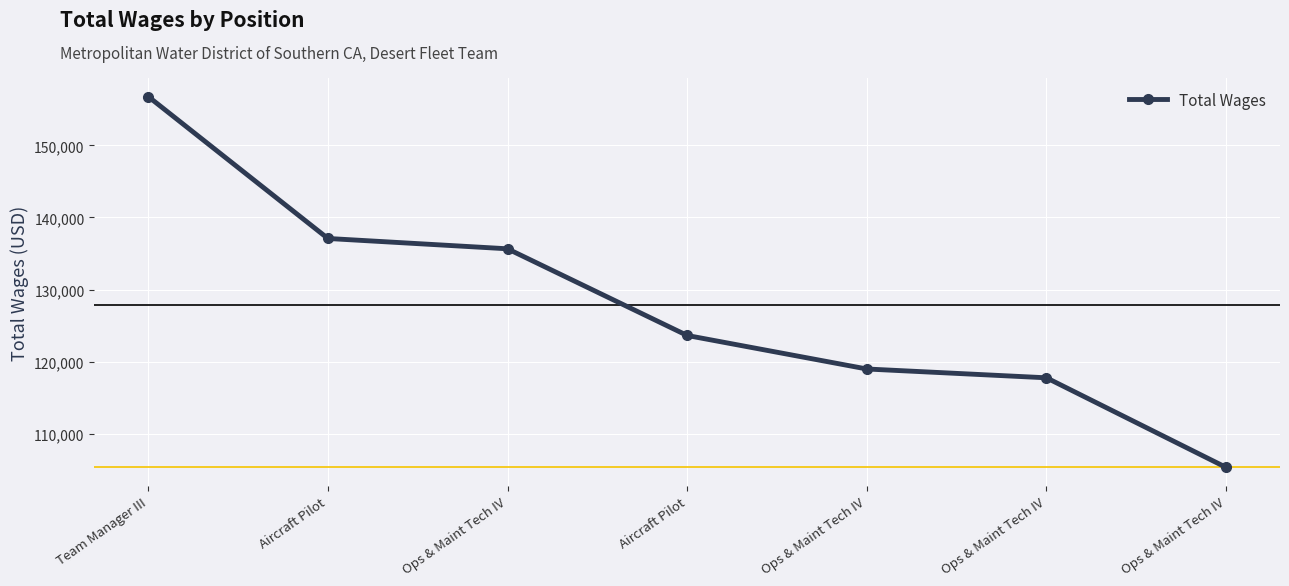

Reading left to right, transcribe all the data shown in this chart.

Team Manager III=156757	Aircraft Pilot=137091	Ops & Maint Tech IV=135659	Aircraft Pilot=123650	Ops & Maint Tech IV=119005	Ops & Maint Tech IV=117783	Ops & Maint Tech IV=105369